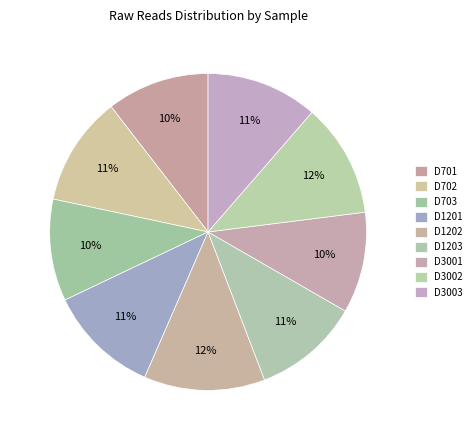

Does D701 account for over 50% of the chart?

No